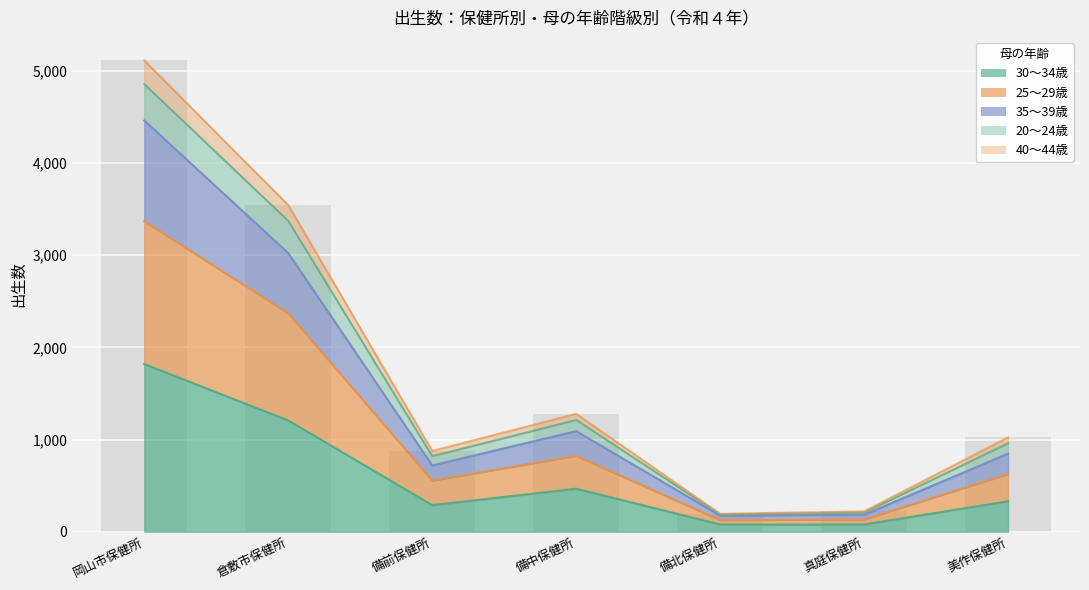

Between 真庭保健所 and 備北保健所, which is larger?

真庭保健所